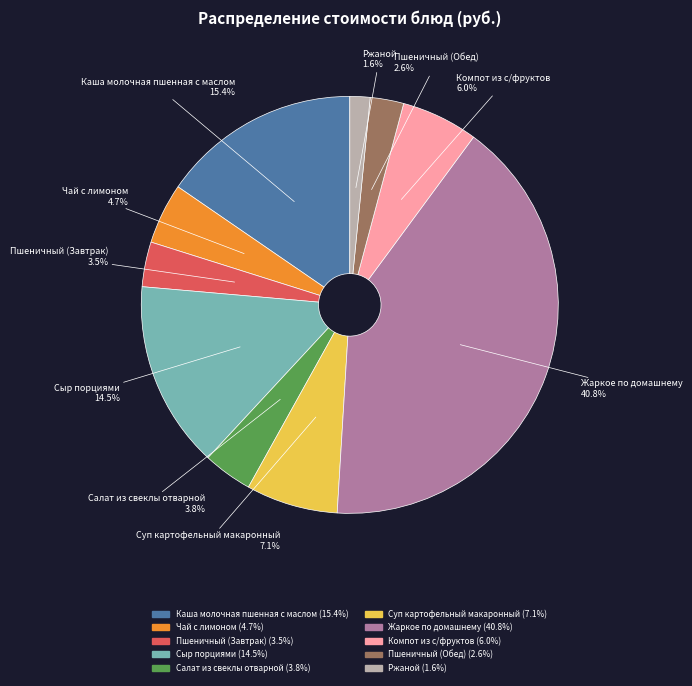

Is the sum of Пшеничный (Обед) and Сыр порциями greater than half?

No